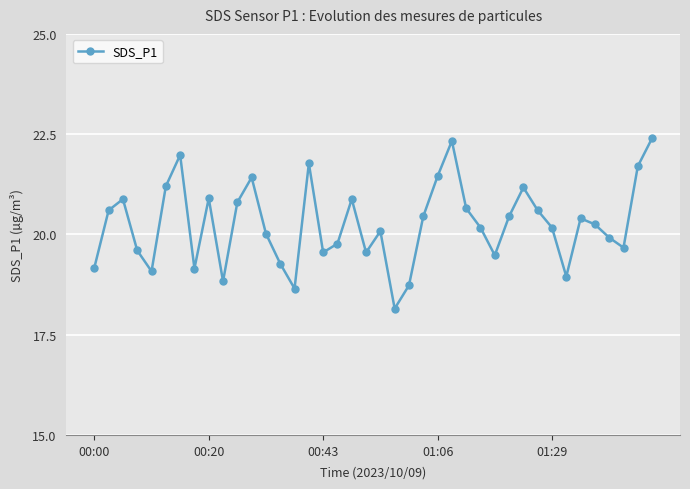

What is the value of the 20th point from the left?

19.6